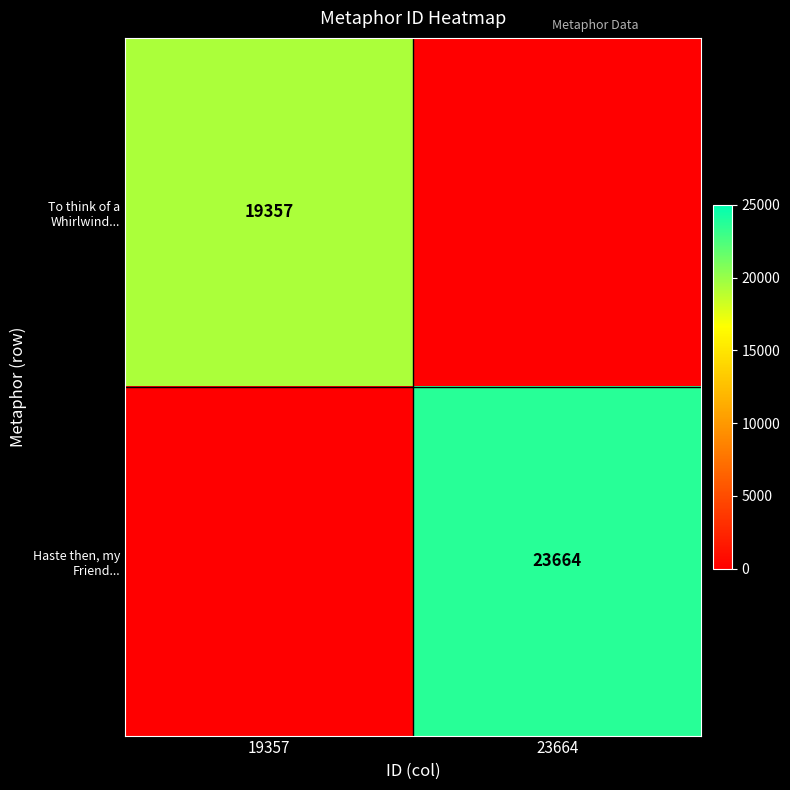

The value of Haste then, my Friend... at 23664 is 23664. True or false?

True